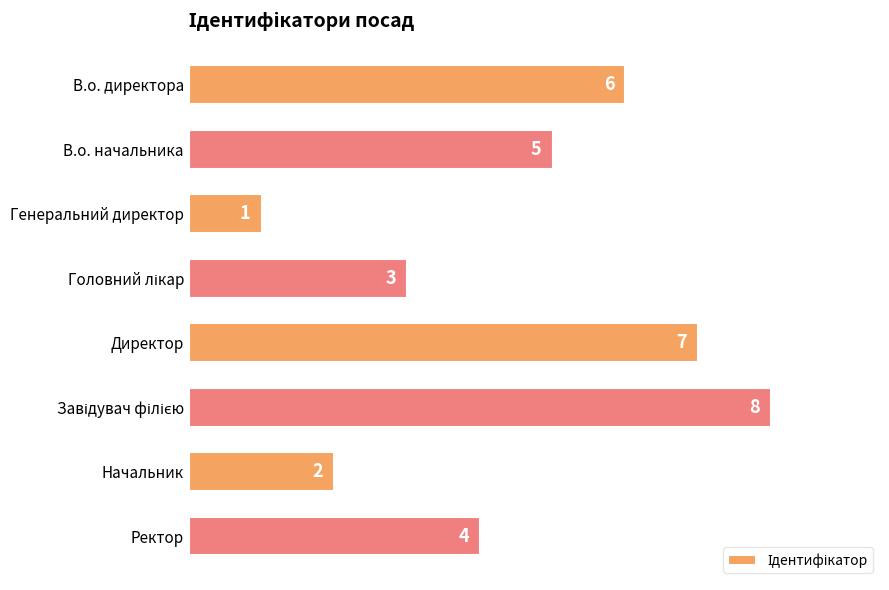

True or false: the data shows 7 at Директор.

True